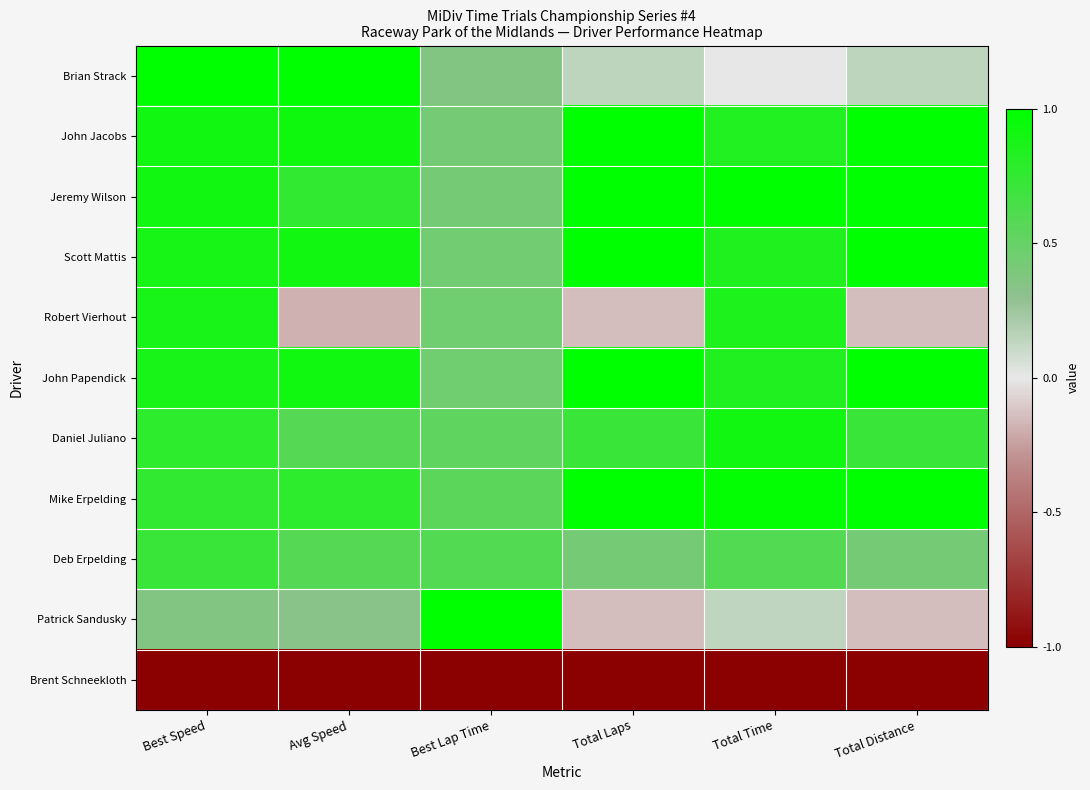

What is the total value across all series at Total Laps?

5.0